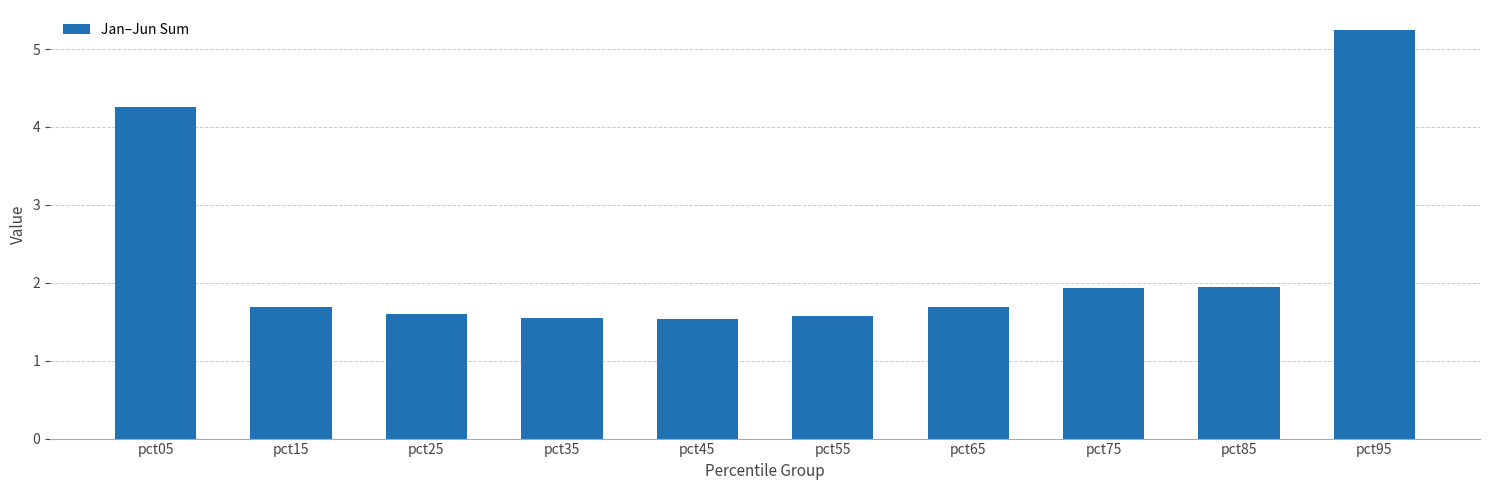

What is the ratio of the value at pct35 to the value at pct95?

0.3